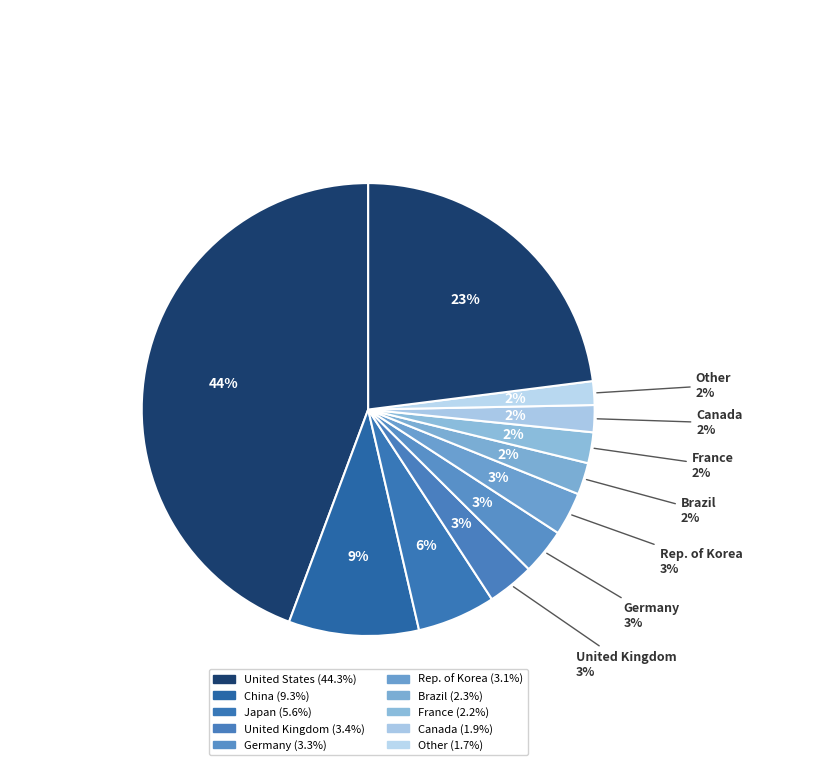

Is there any slice that represents more than half of the pie?

Yes